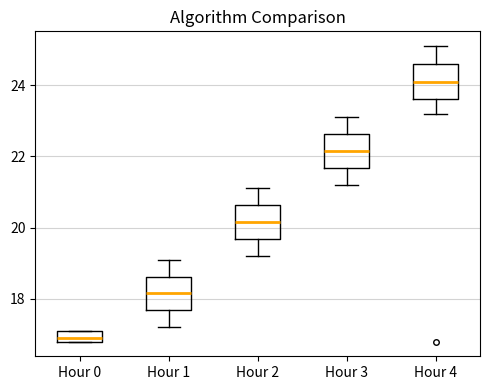

Reading left to right, read every box against the y-axis: the position of its median line, the range the box covers, and the ends of its whiskers. The values are not printed on the chart, so give them approximately, as read against the axis.

Hour 0: median 17.0, box 16.8 to 17.2, whiskers 16.8 to 17.2
Hour 1: median 18.2, box 17.6 to 18.6, whiskers 17.2 to 19.2
Hour 2: median 20.2, box 19.6 to 20.6, whiskers 19.2 to 21.2
Hour 3: median 22.2, box 21.6 to 22.6, whiskers 21.2 to 23.2
Hour 4: median 24.2, box 23.6 to 24.6, whiskers 23.2 to 25.2